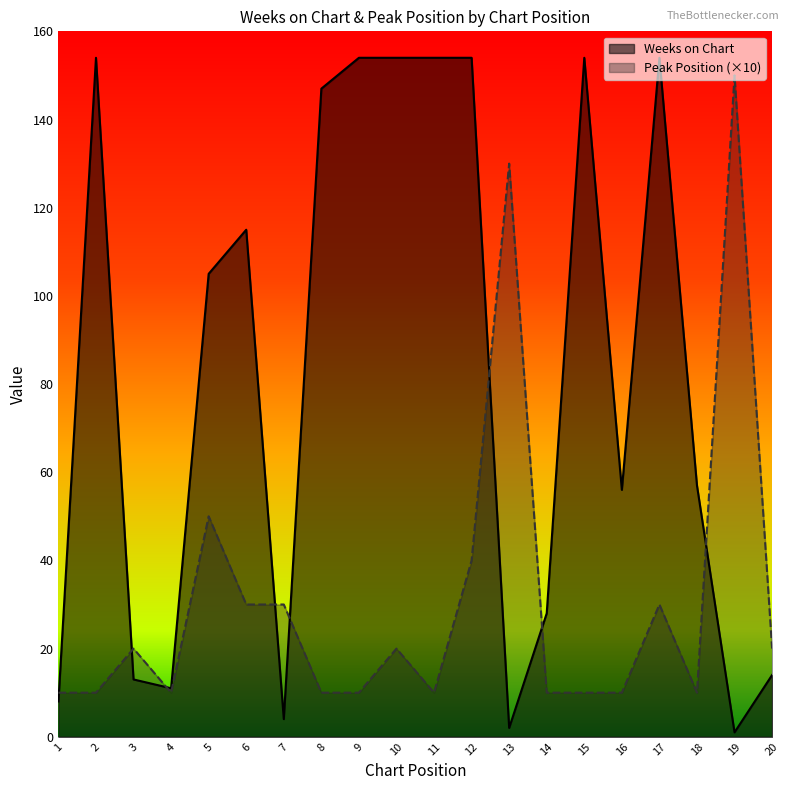

What is the value of the Peak Position point at the 5th from the left?

50